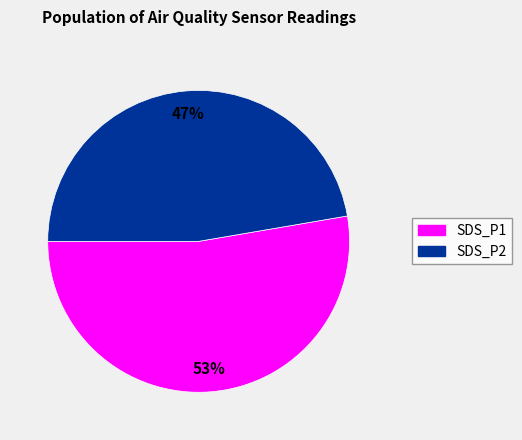

Is there a majority slice in this chart?

Yes